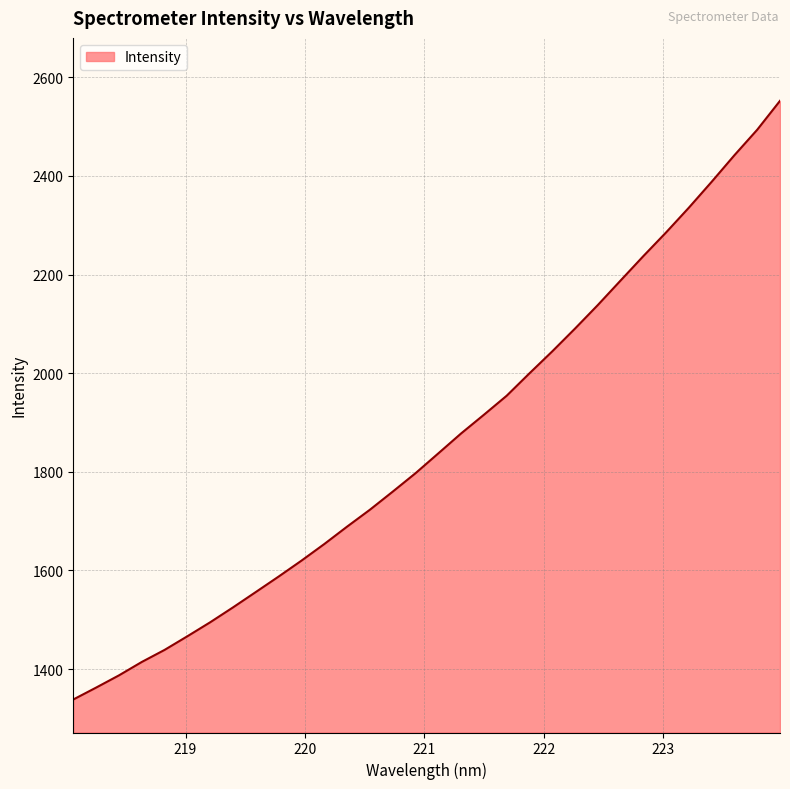

What is the maximum value shown in the chart?

2552.3